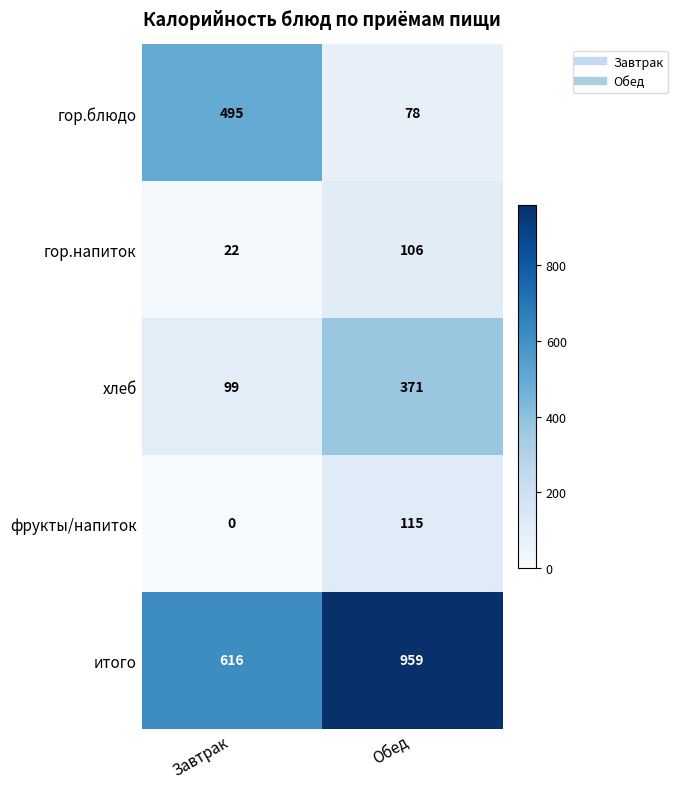

What is the approximate value of гор.блюдо at Завтрак?

495